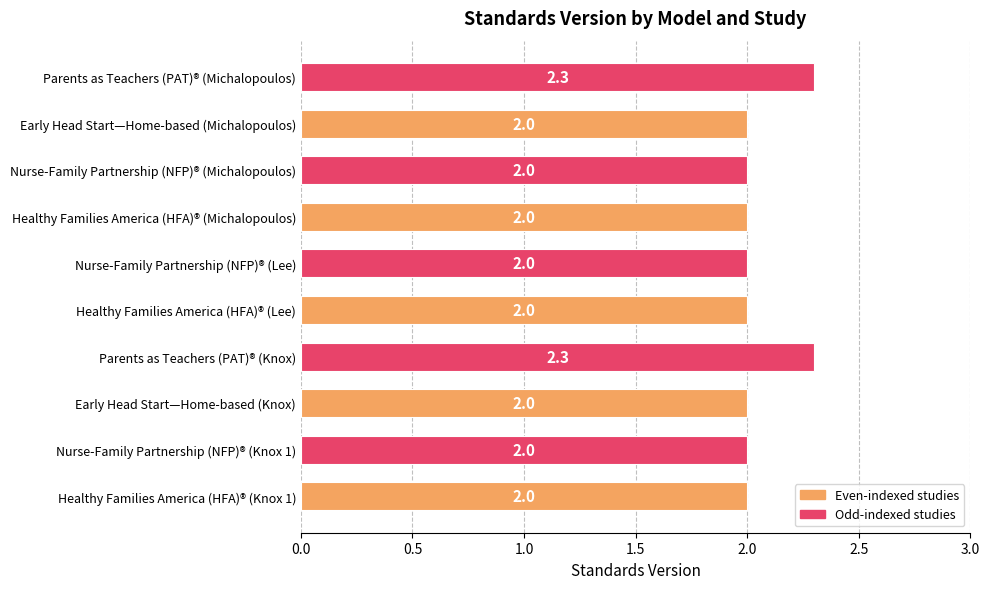

What is the average value?

2.1